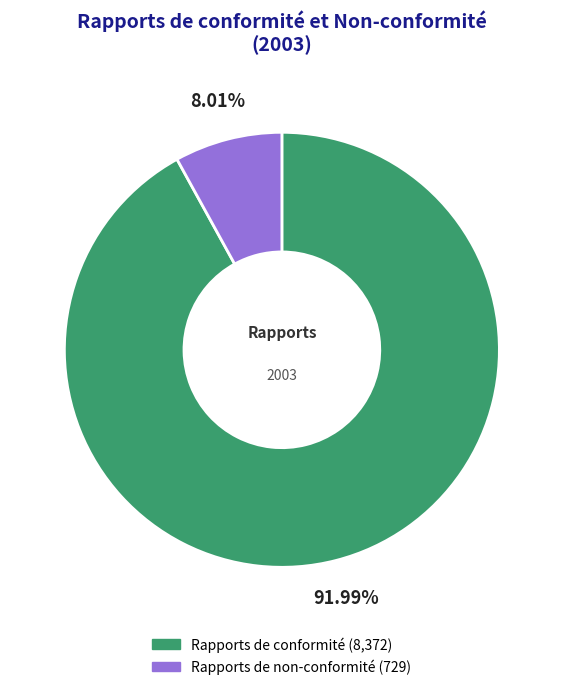

Is the sum of Rapports de non-conformité and Rapports de conformité greater than half?

Yes